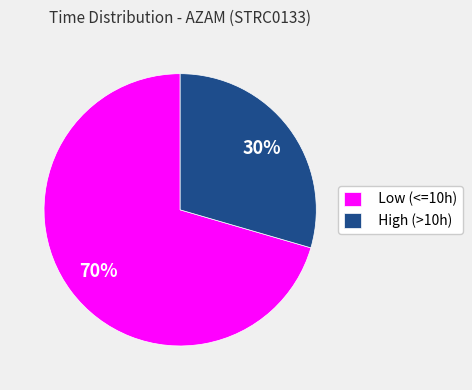

To the nearest percent, what is the average slice percentage?

50%